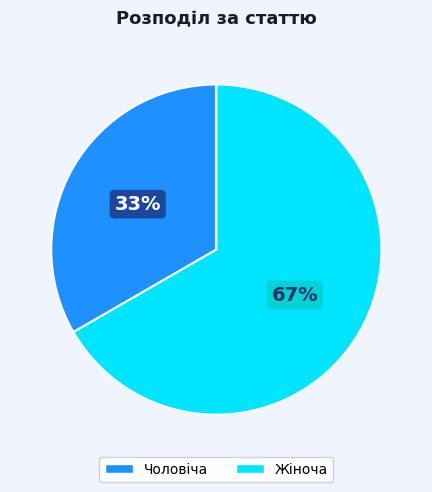

The Чоловіча slice represents 33% of the pie. True or false?

True